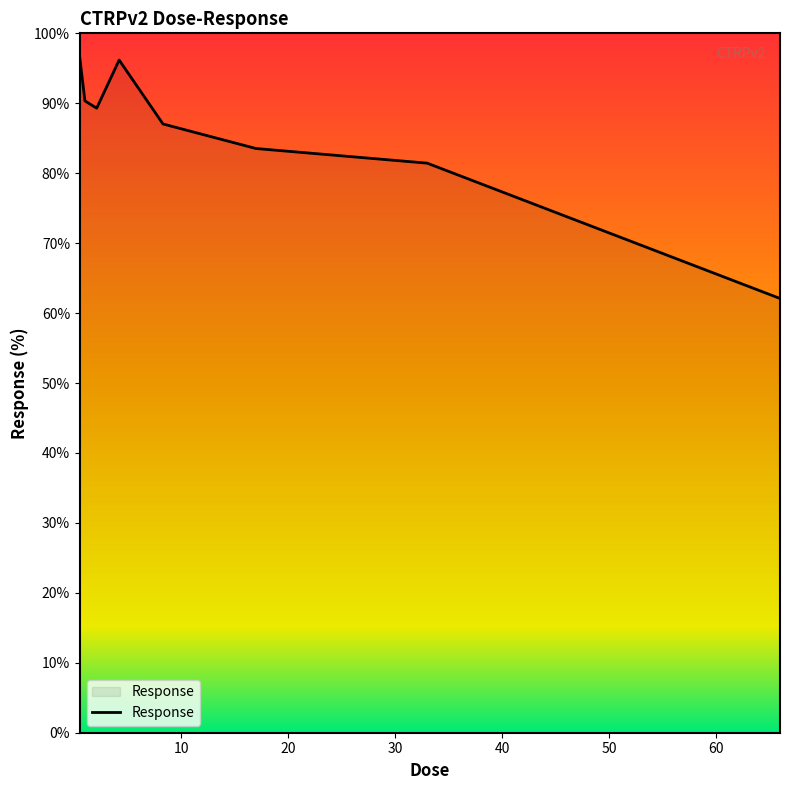

What is the average value?

85.8